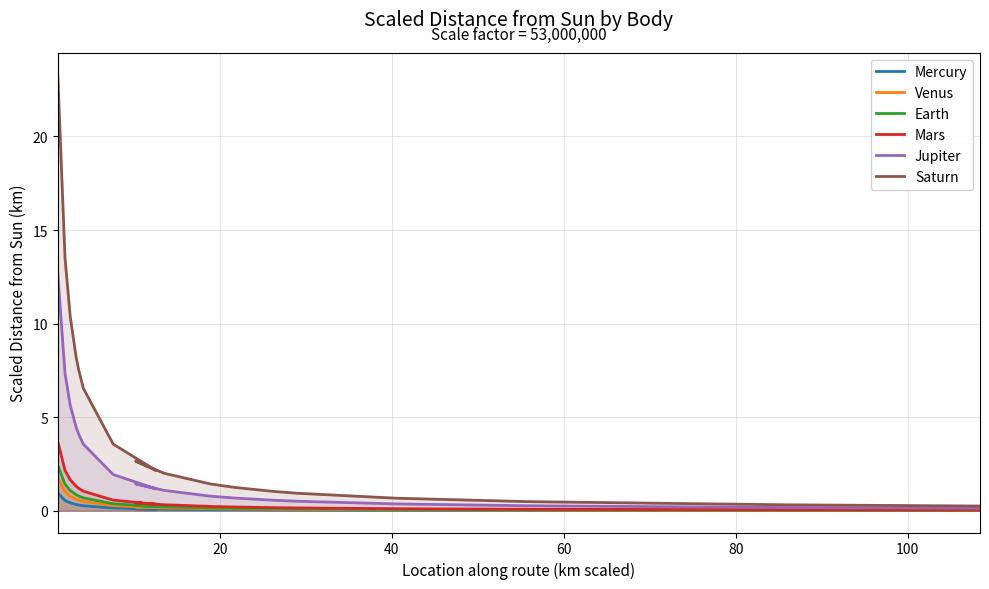

How many lines are shown in the chart?

6